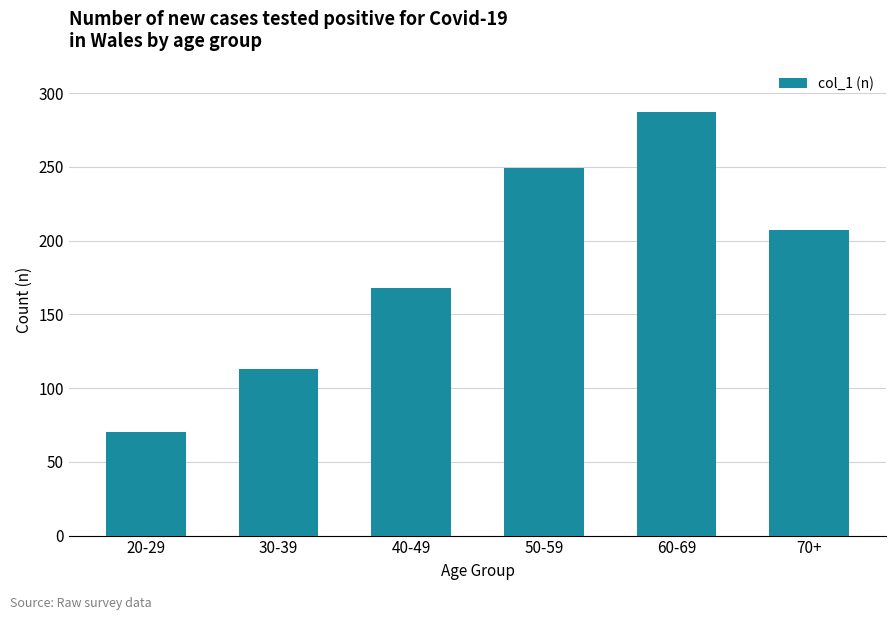

Where does the data first go above 207?

50-59